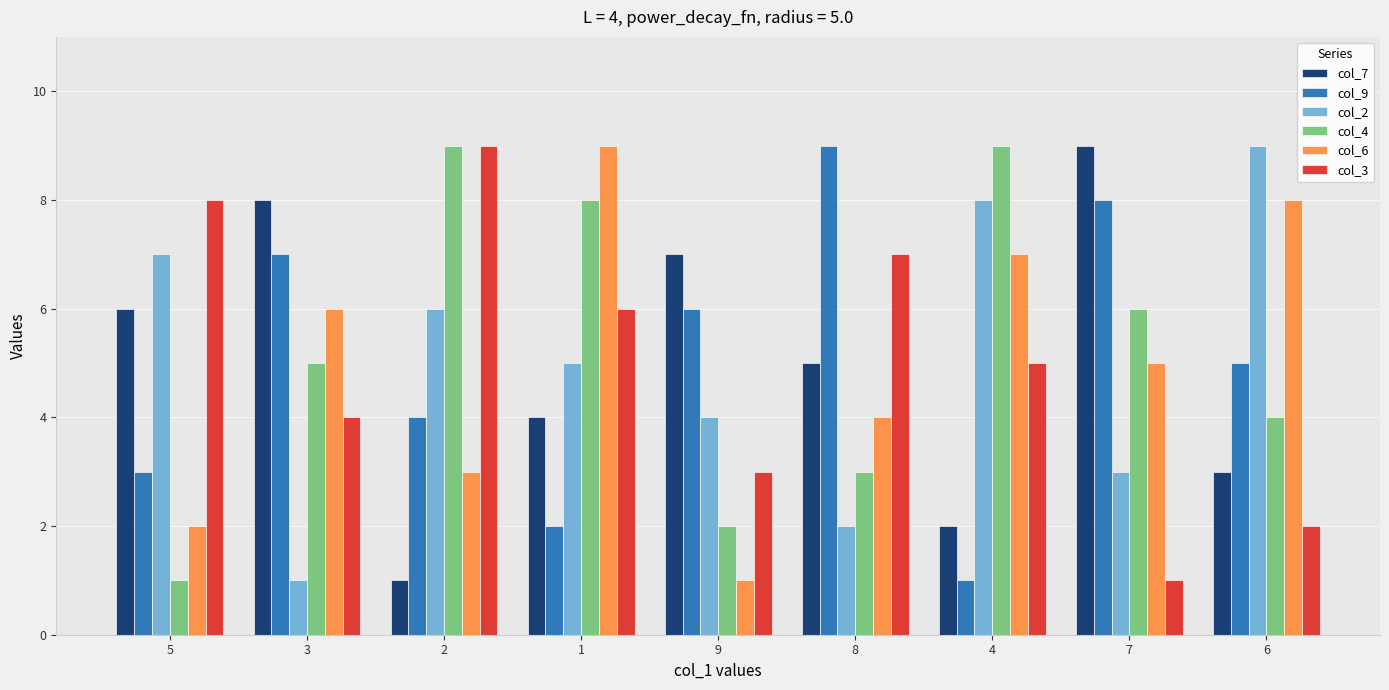

At which category is the sum across all series the highest?

1